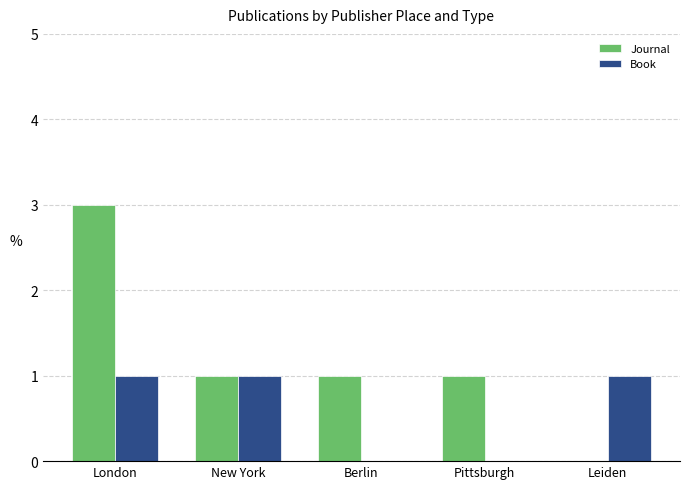

How many series are shown in this chart?

2